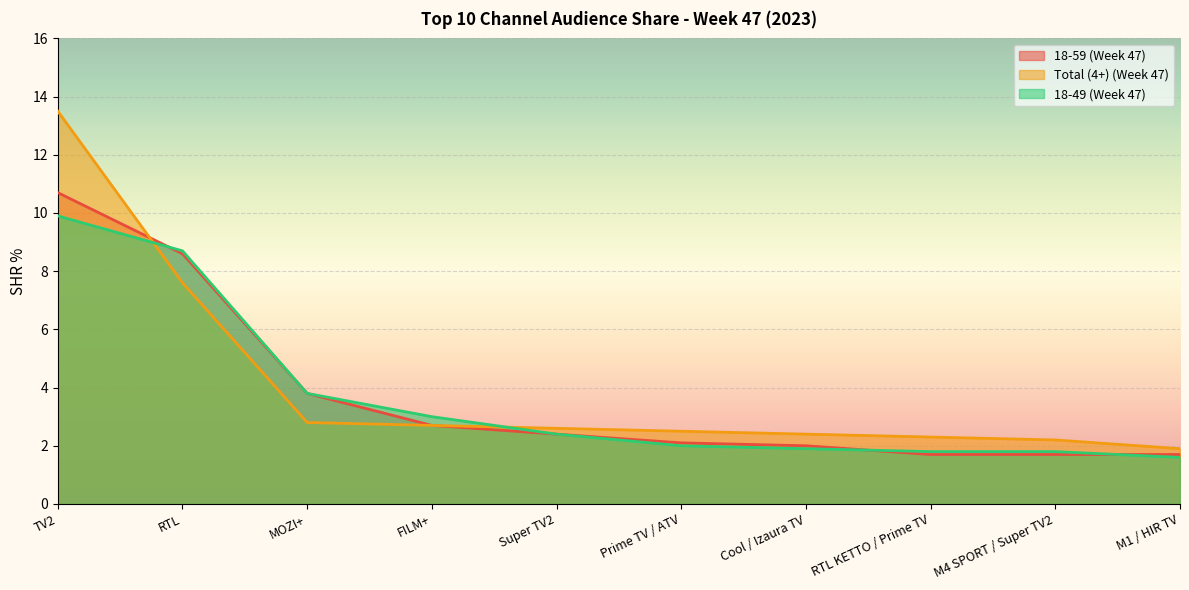

The Total (4+) (Week 47) series shows 7.6 at RTL. True or false?

True